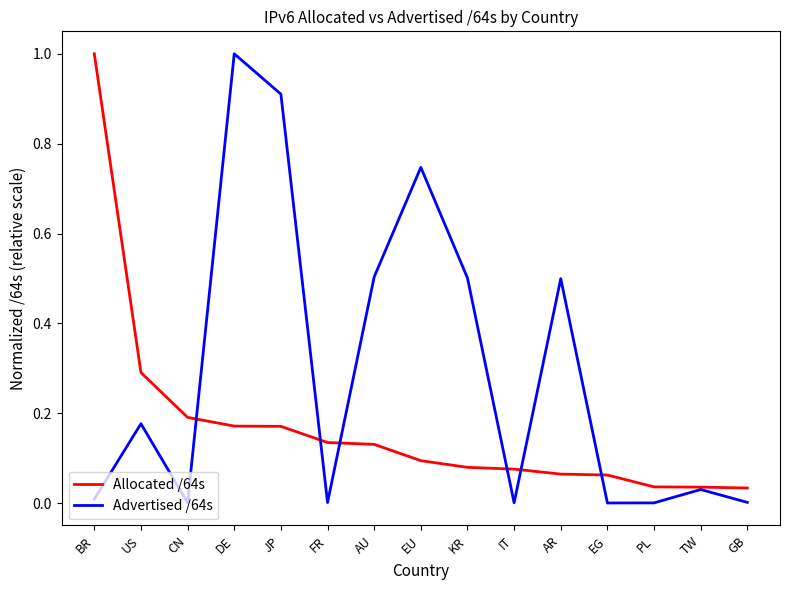

The Allocated /64s series shows 0.1 at AR. True or false?

True